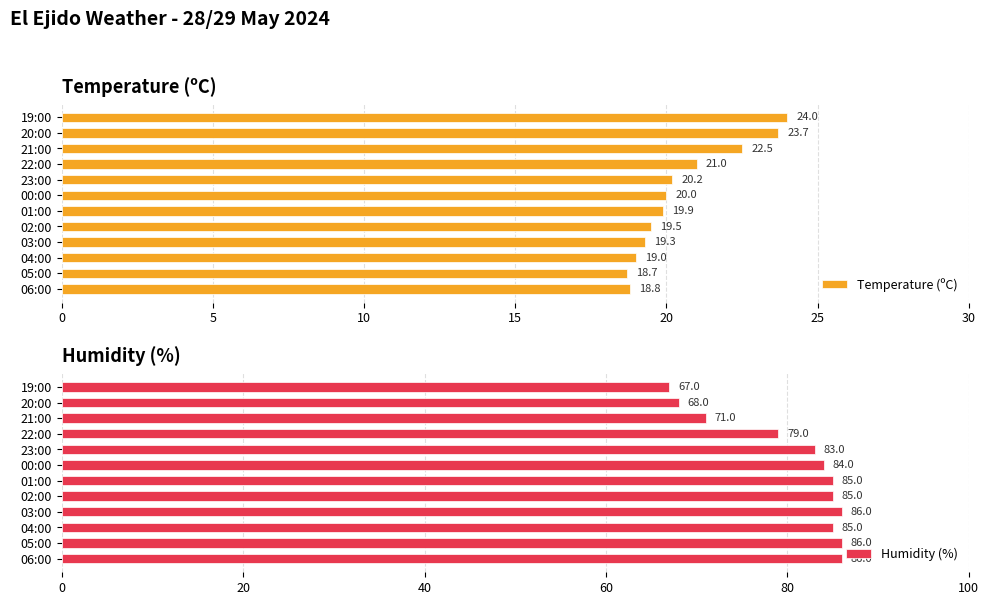

At which label does Temperature (ºC) reach its peak?

19:00